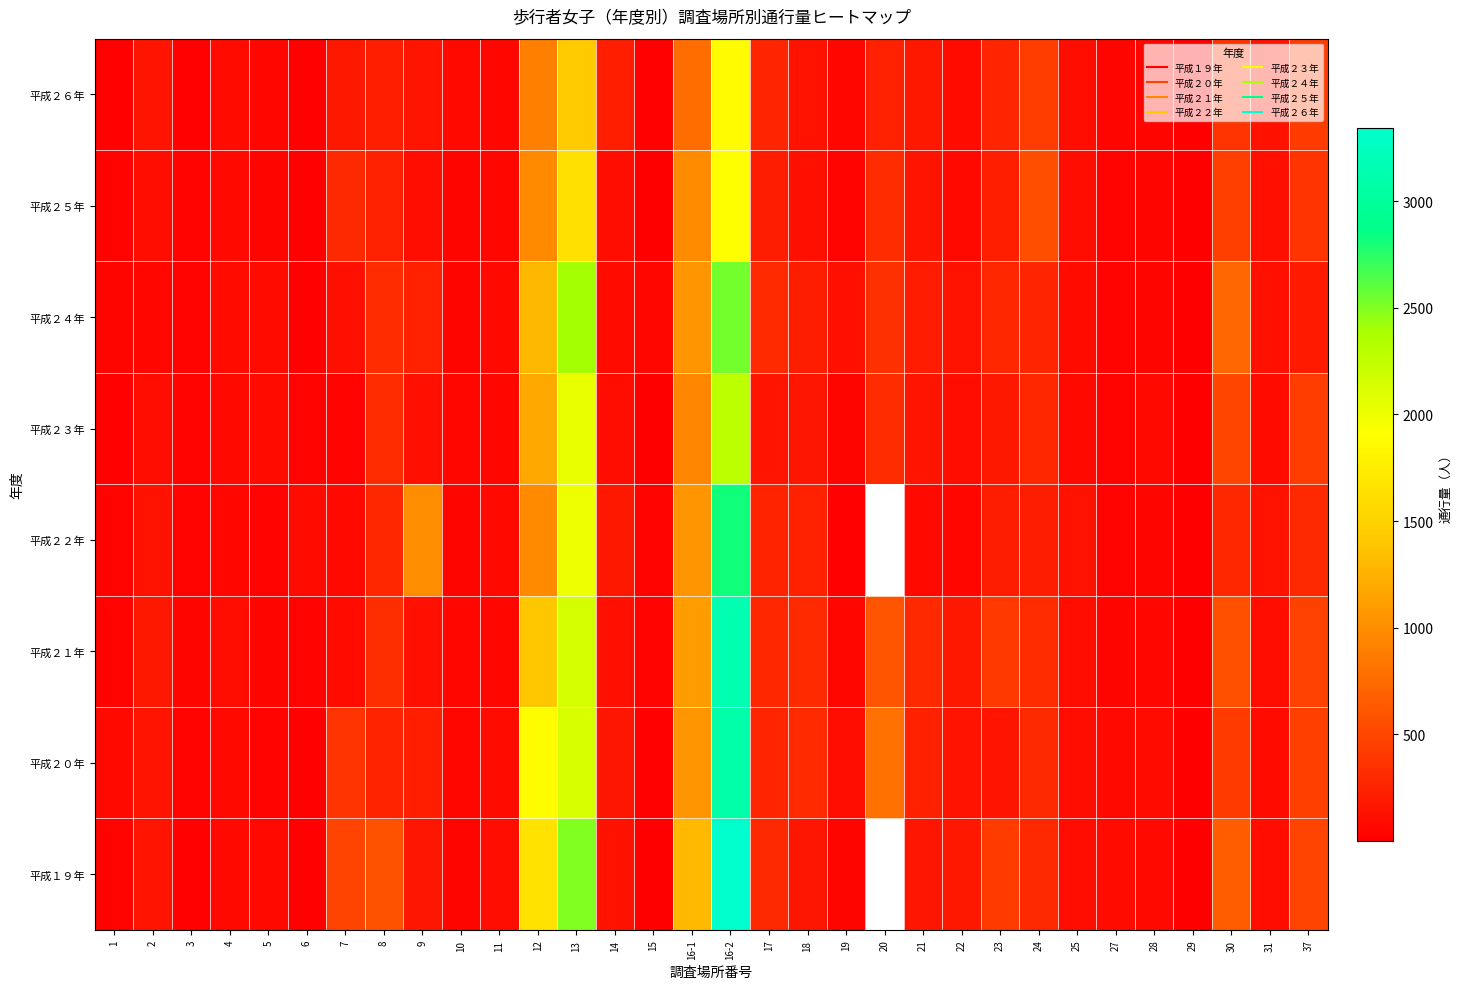

Is the value of 平成１９年 at 29 greater than the value of 平成２２年 at 12?

No